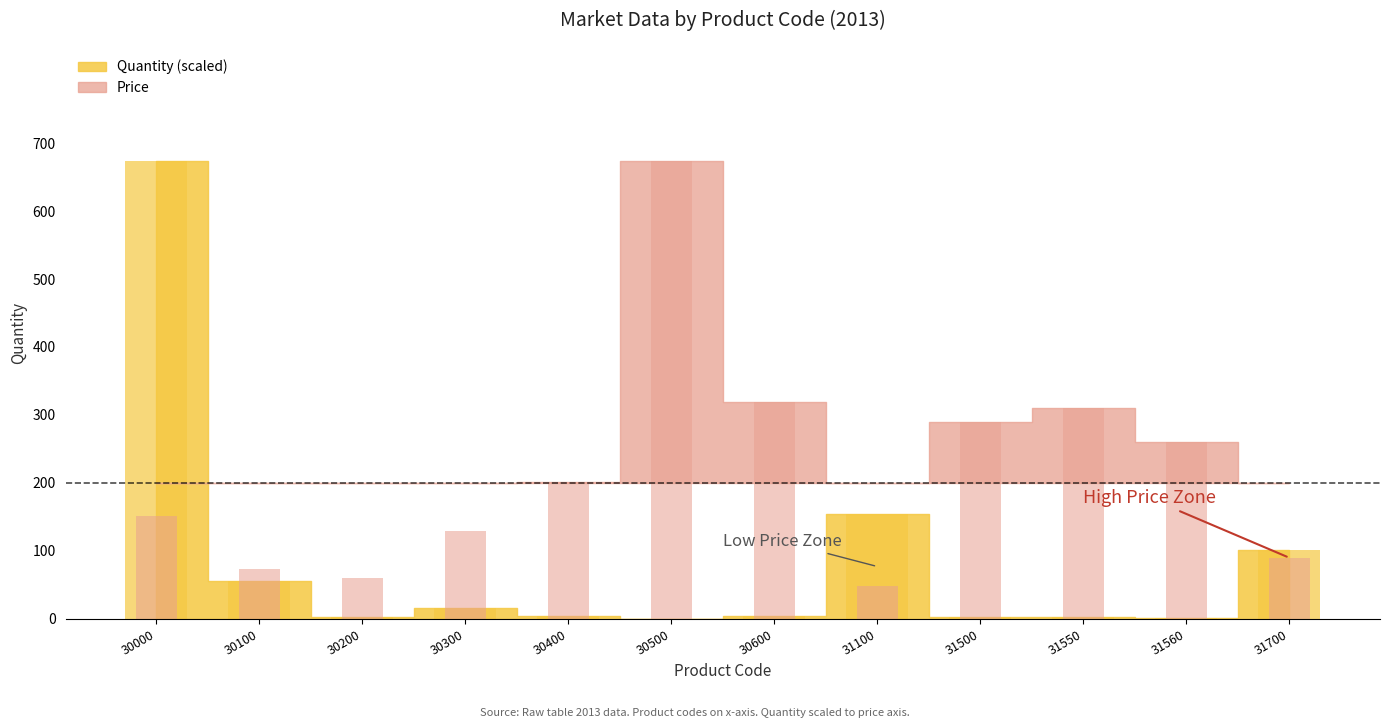

How many series are shown in this chart?

2